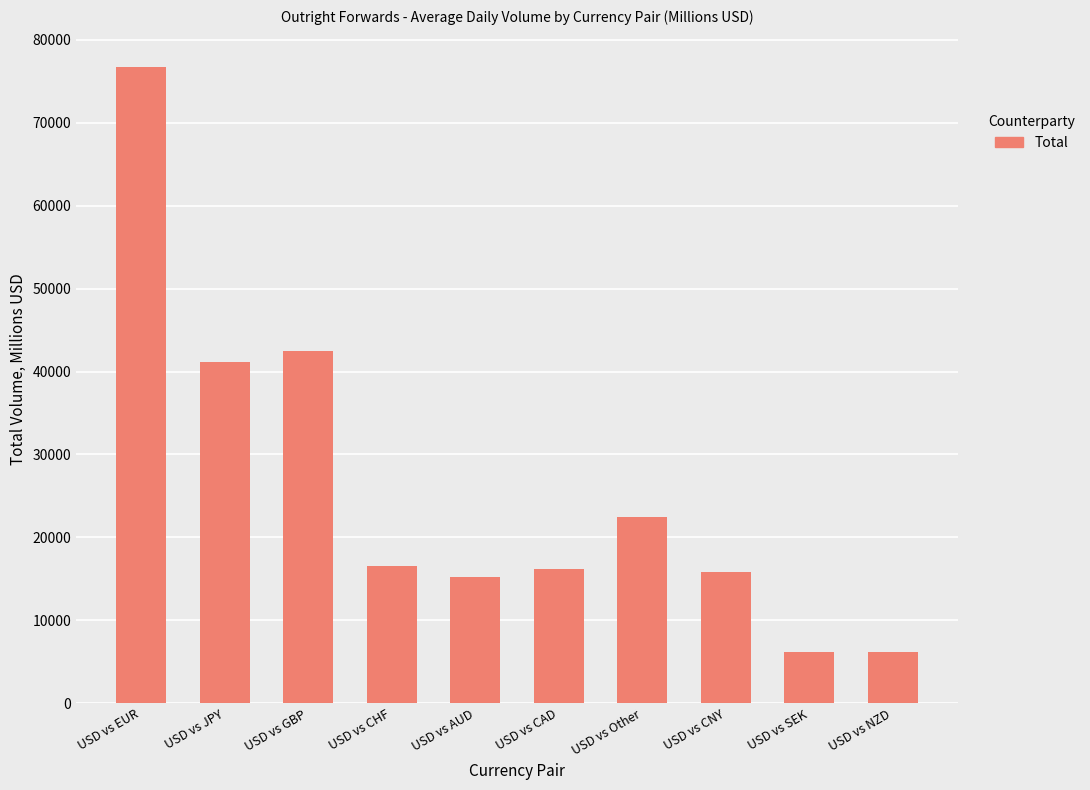

How many bars are there in total?

10